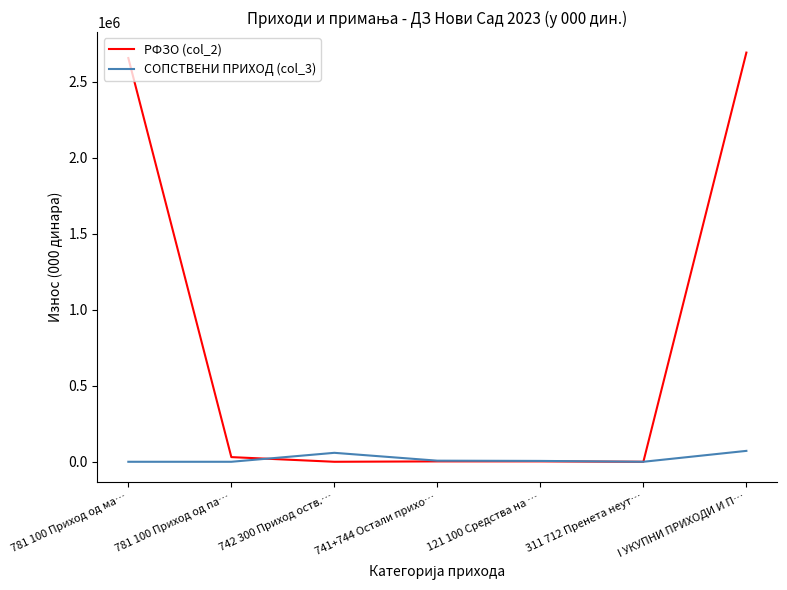

Which series has the largest range (max minus min)?

РФЗО (col_2)